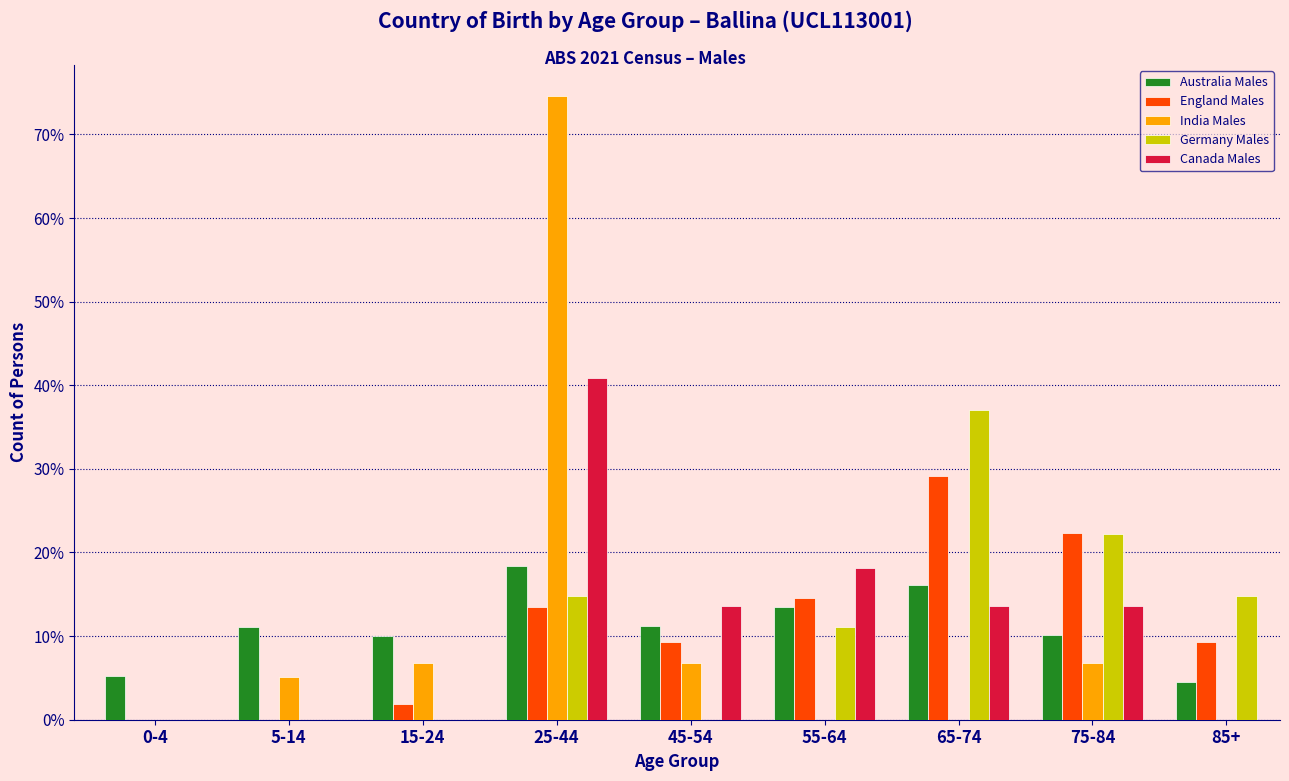

Between 55-64 and 75-84, which series saw the biggest shift?

Germany Males